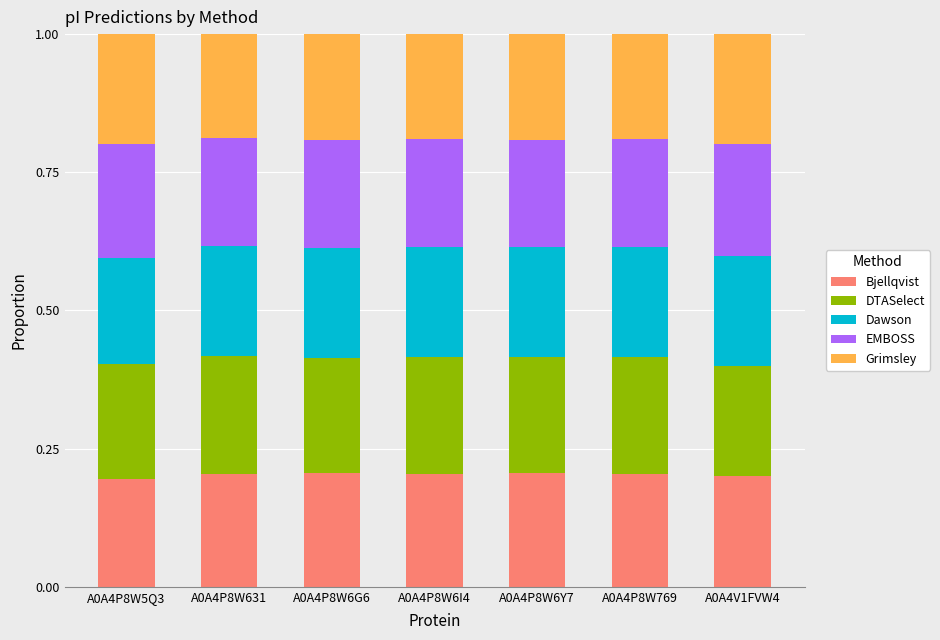

How many bars are there in total?

7